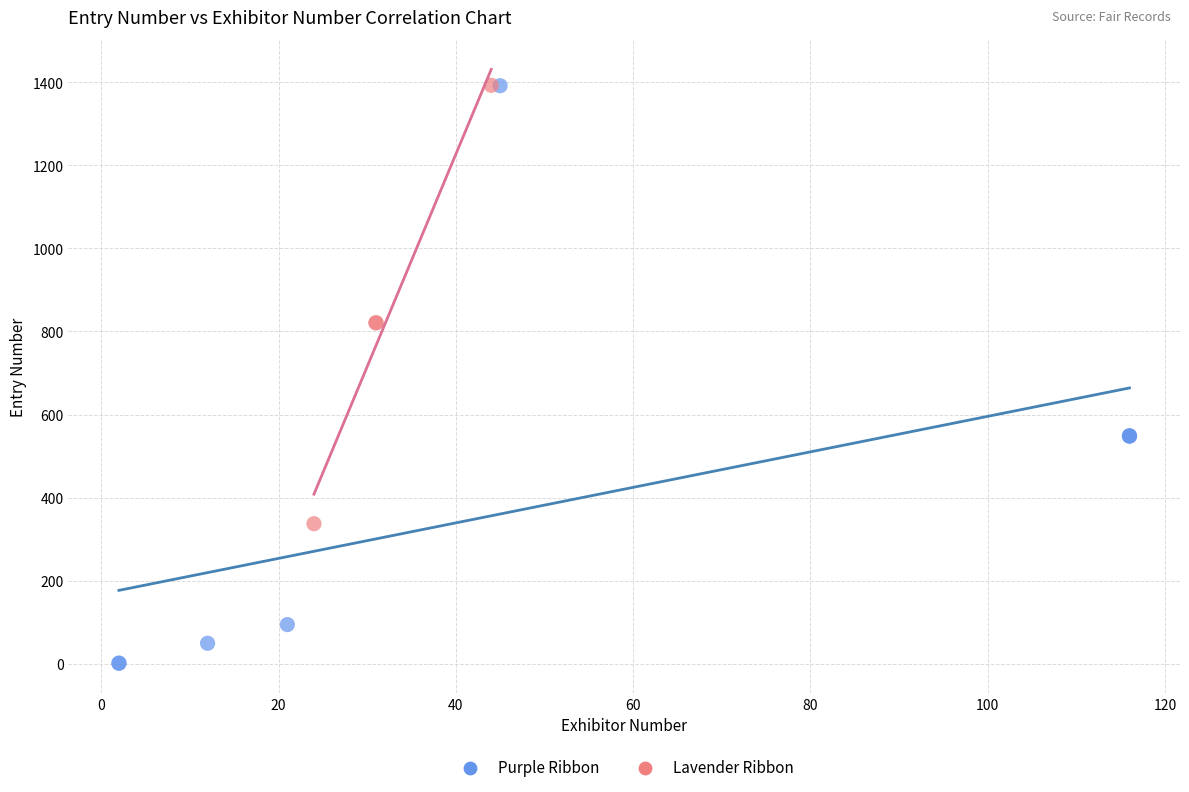

Which series contains the lowest Y value?

Purple Ribbon